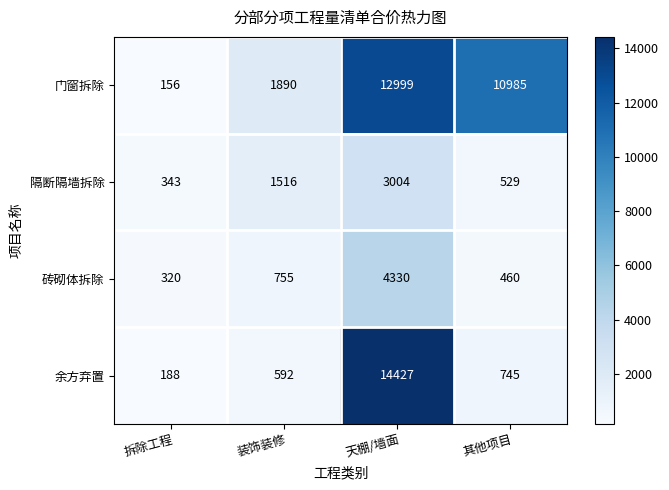

What is the difference between the maximum and minimum values in the 隔断隔墙拆除 series?

2661